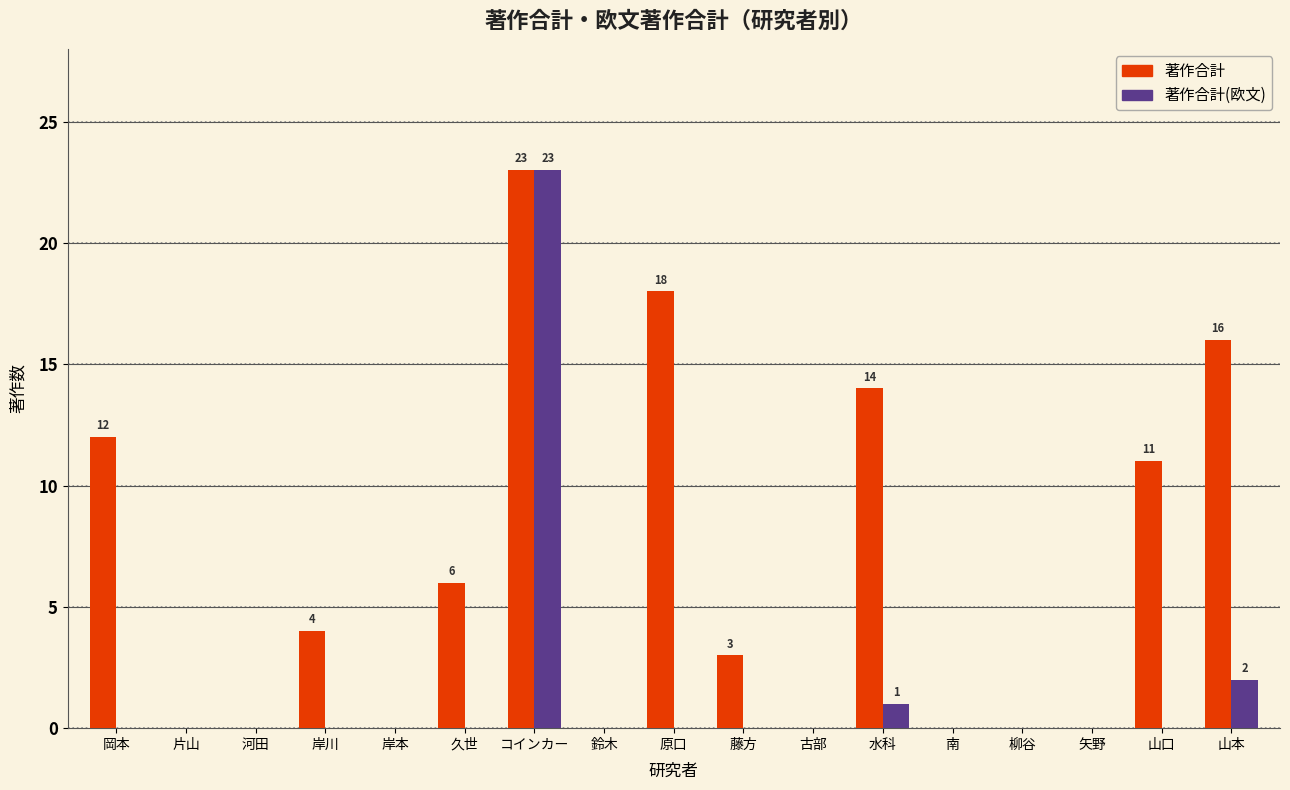

The 著作合計 series shows 6 at 久世. True or false?

True